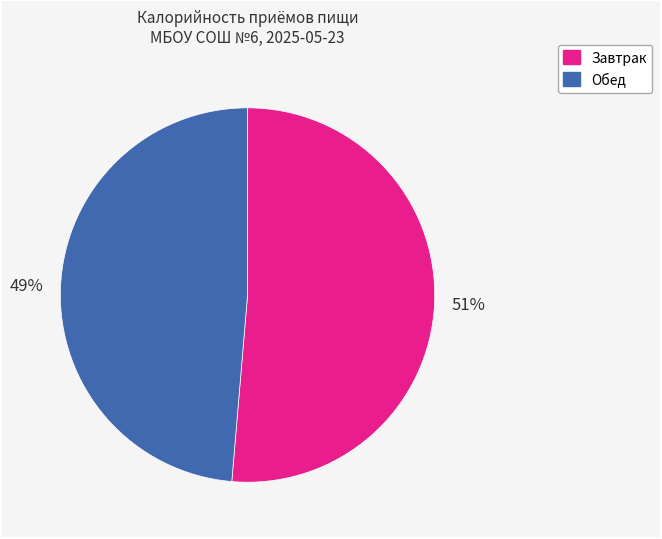

Between Обед and Завтрак, which is larger?

Завтрак